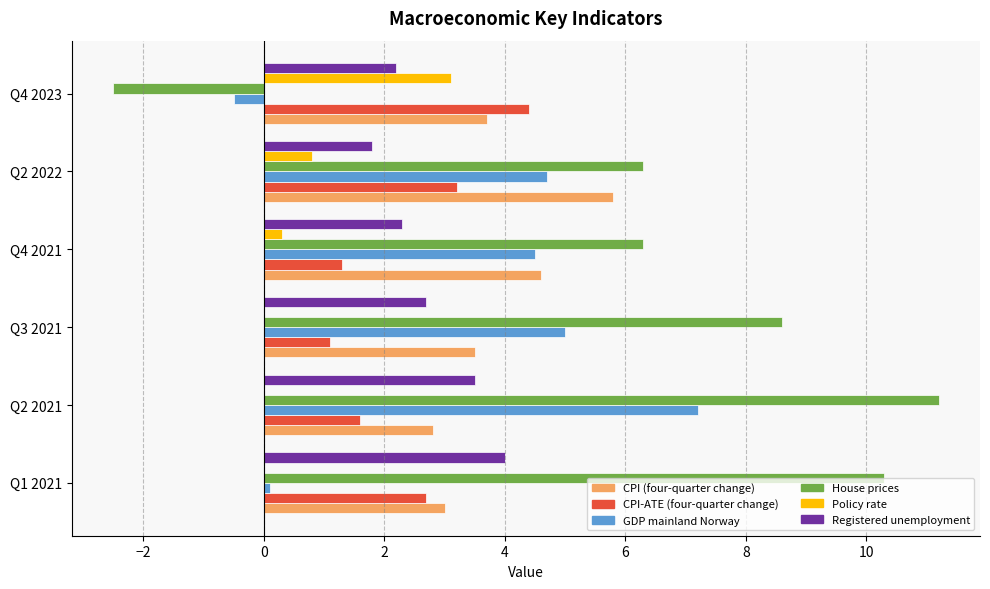

The value of GDP mainland Norway at Q4 2023 is -0.5. True or false?

True